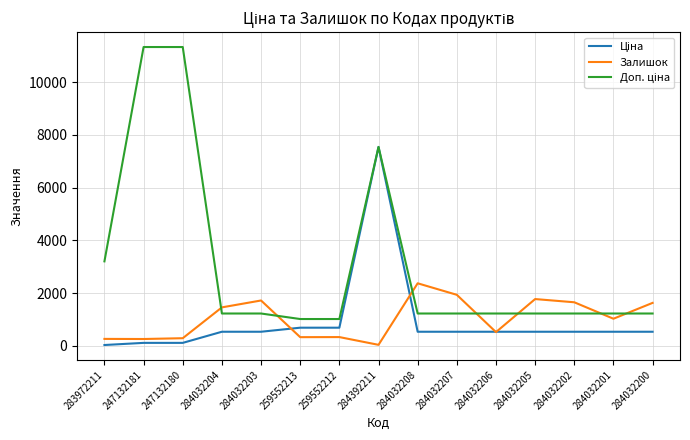

At which category is the sum across all series the highest?

284392211